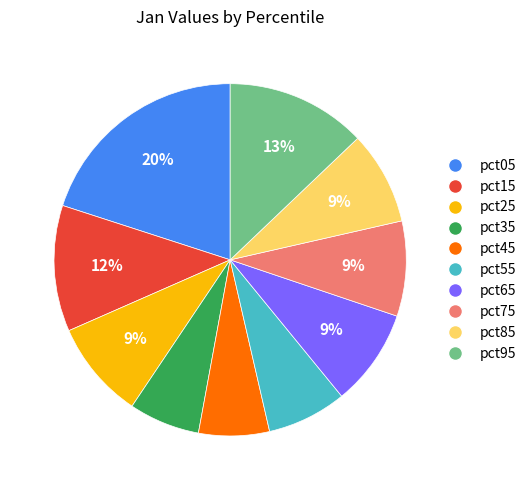

The pct15 slice represents 1% of the pie. True or false?

False